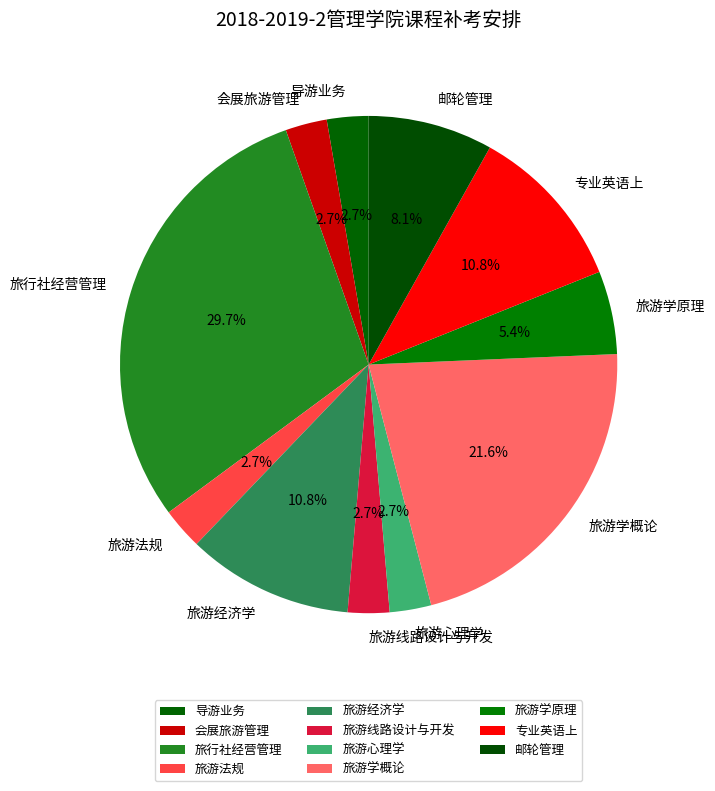

Does any single category account for the majority?

No